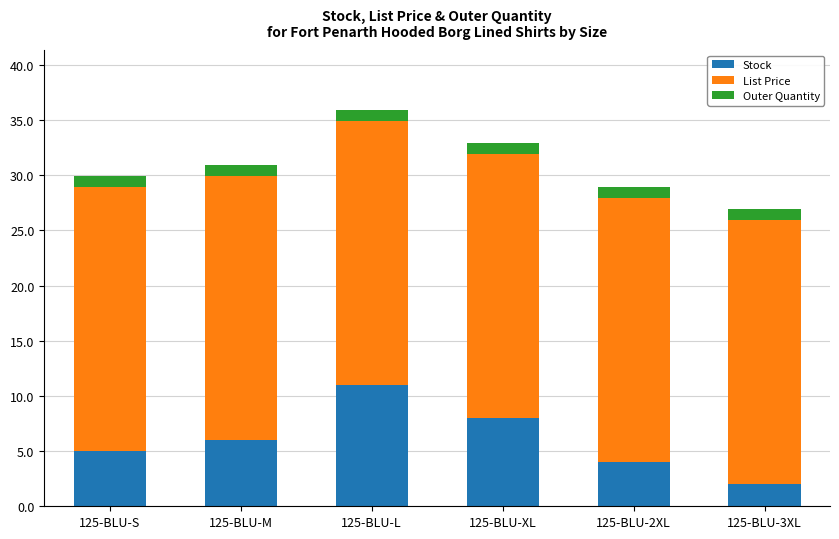

What is the highest value of the Stock series?

11.0